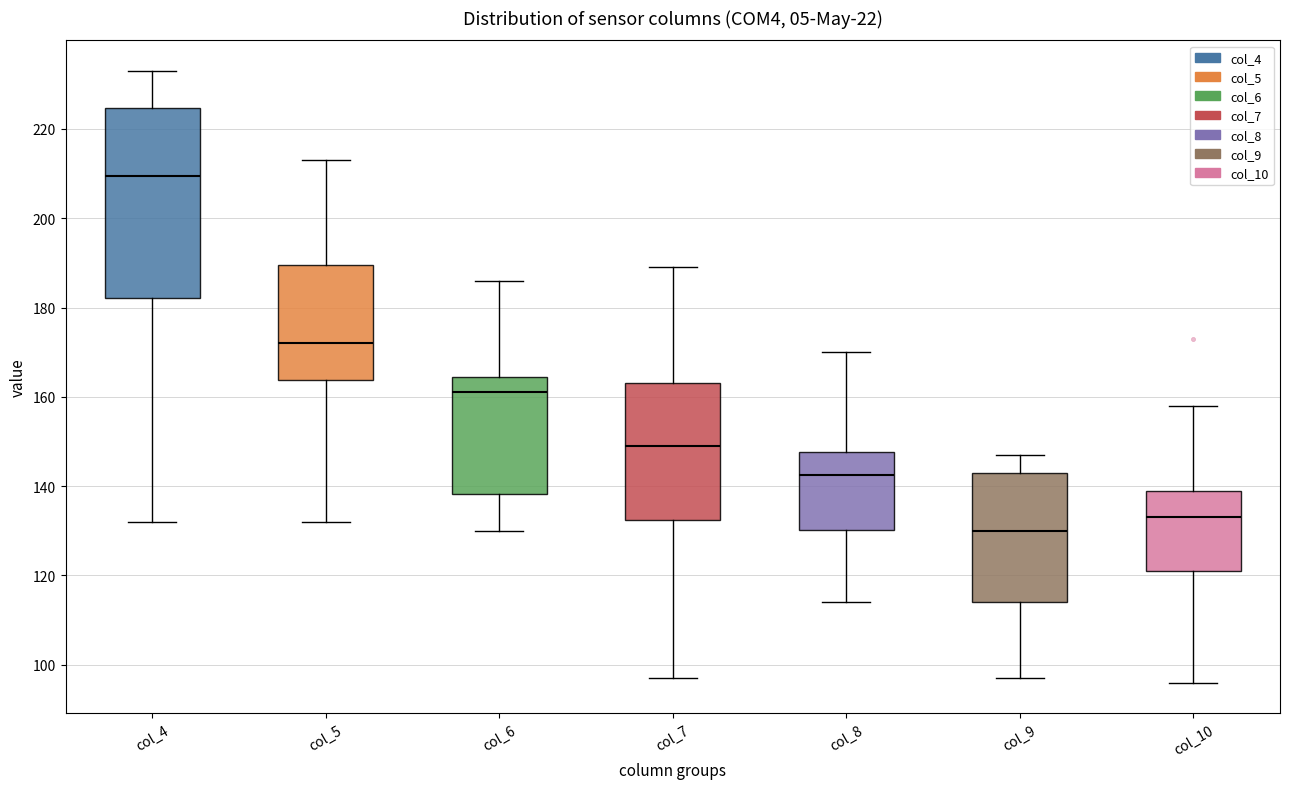

Where is the upper edge of the box for col_8 on the y-axis? The values are not printed on the chart, so give them approximately, as read against the axis.

148